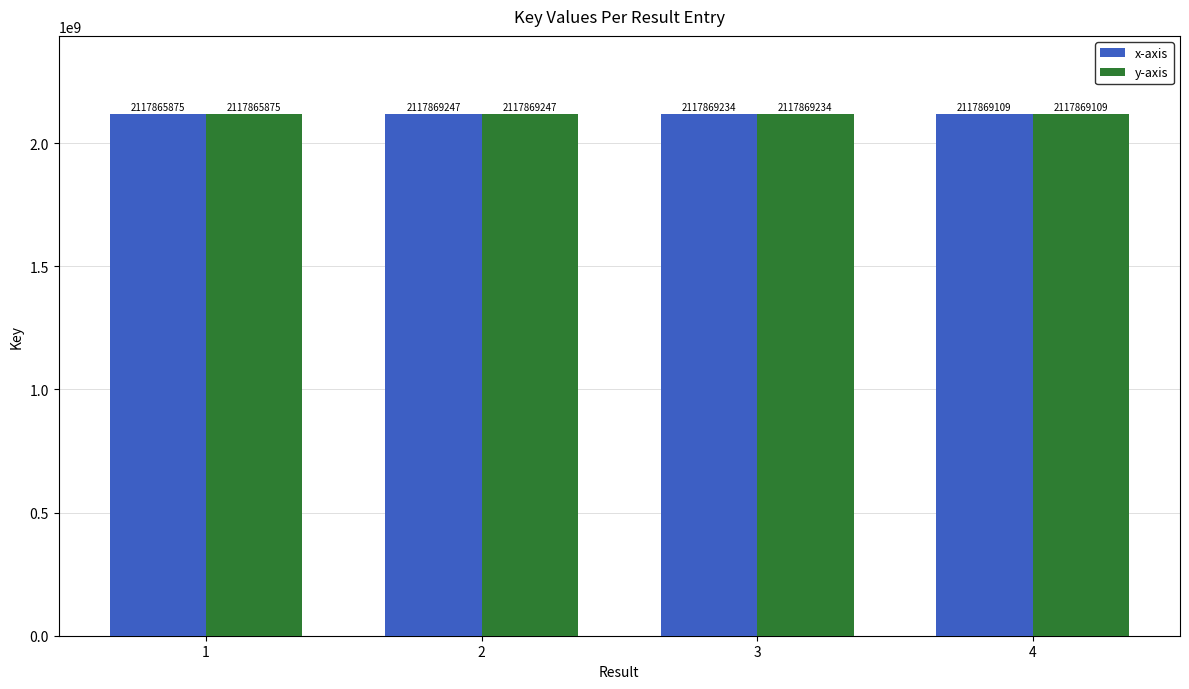

At how many categories does at least one series exceed 2117866911?

3